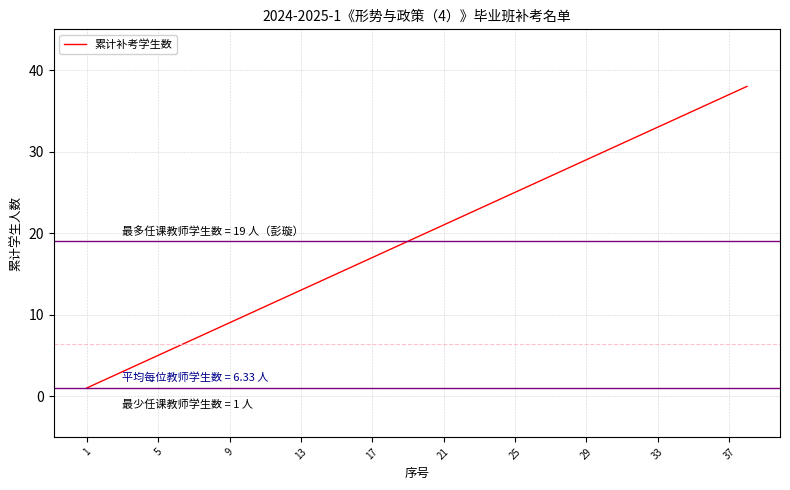

What is the greatest value displayed?

38